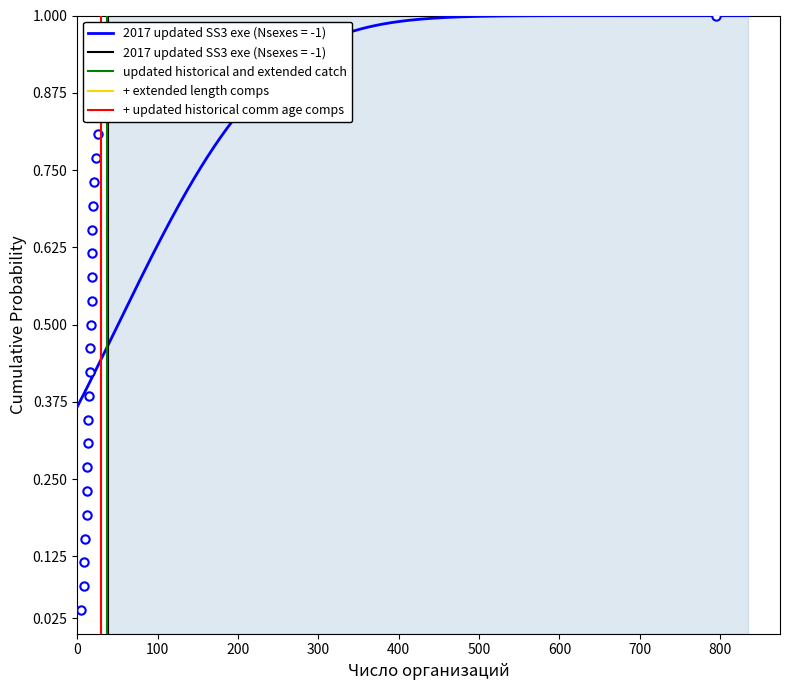

Which series has the widest spread of values?

updated historical and extended catch